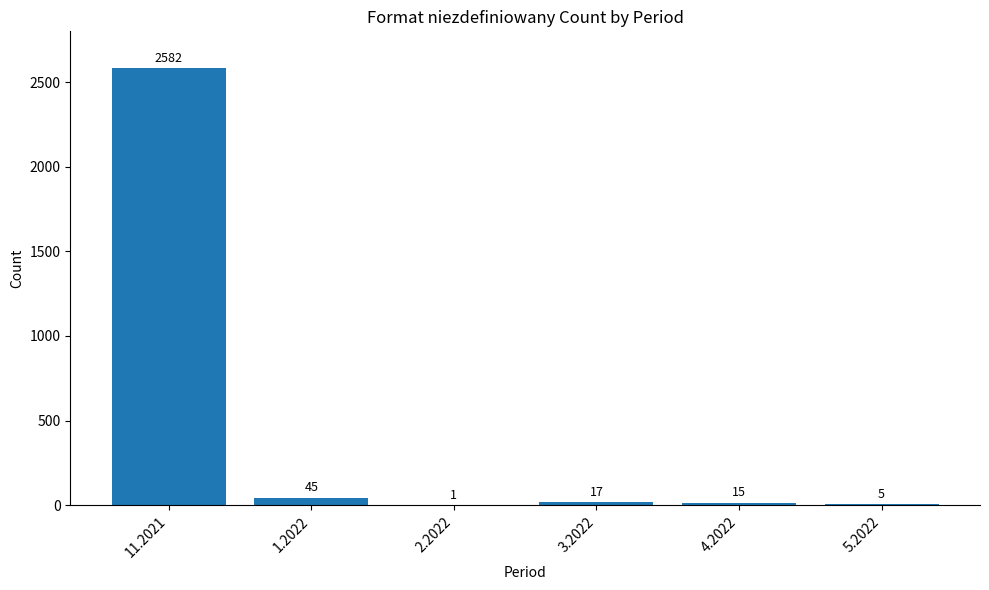

At which category does the chart reach its peak across all series?

11.2021